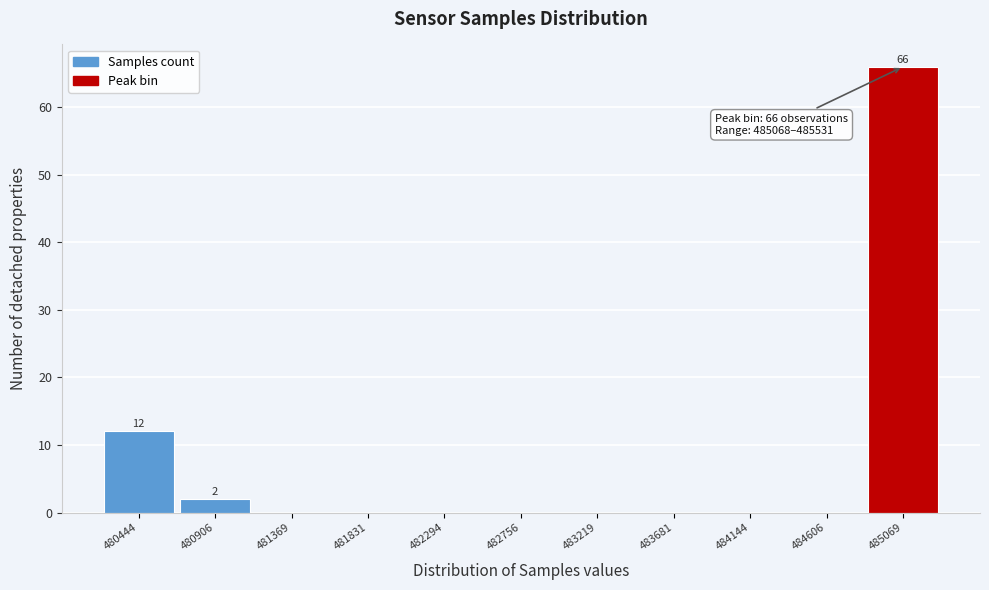

Reading left to right, transcribe all the data shown in this chart.

480444=12	480906=2	481369=0	481831=0	482294=0	482756=0	483219=0	483681=0	484144=0	484606=0	485069=66